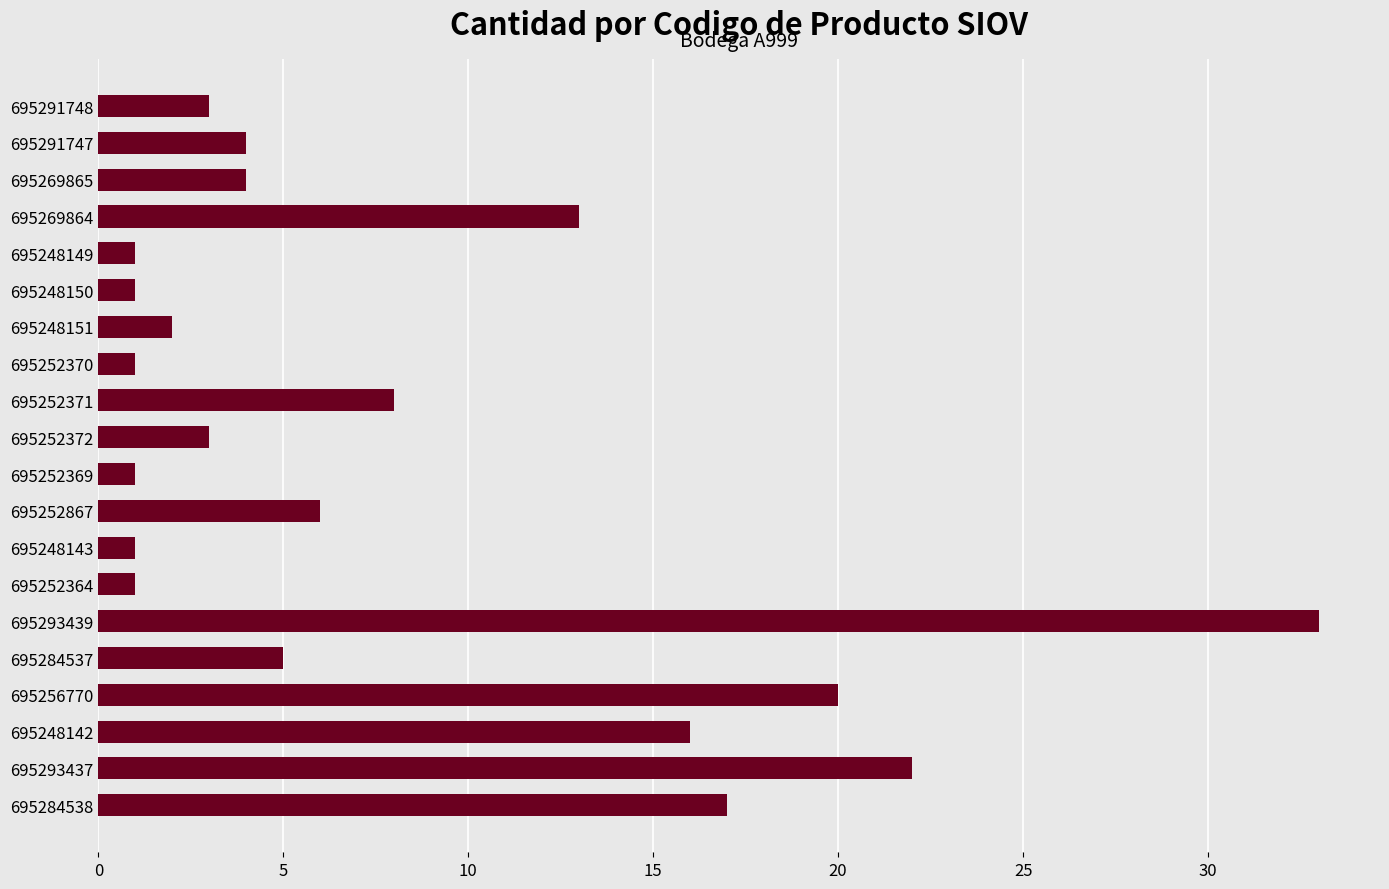

Is it true that the value at 695252371 is 8?

True